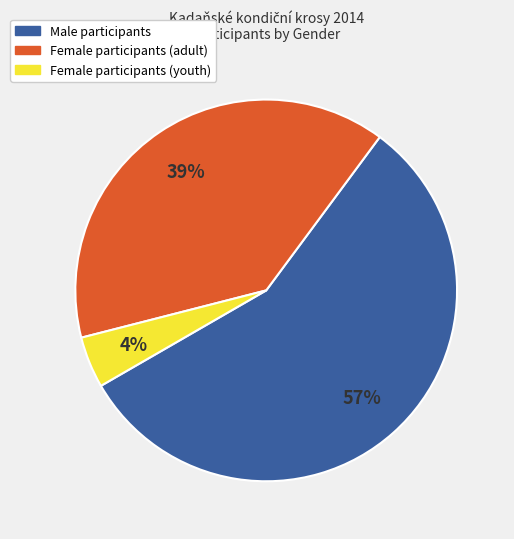

Does any single category account for the majority?

Yes